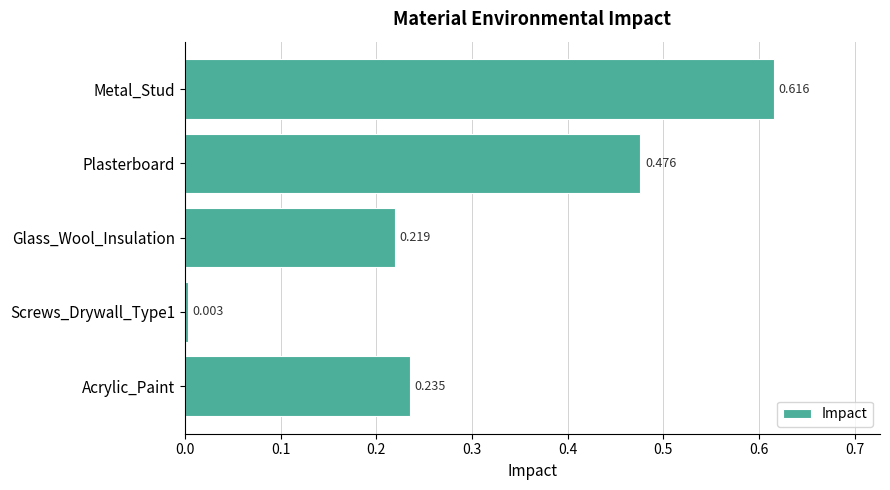

List the labels in order of value, largest first.

Metal_Stud, Plasterboard, Acrylic_Paint, Glass_Wool_Insulation, Screws_Drywall_Type1